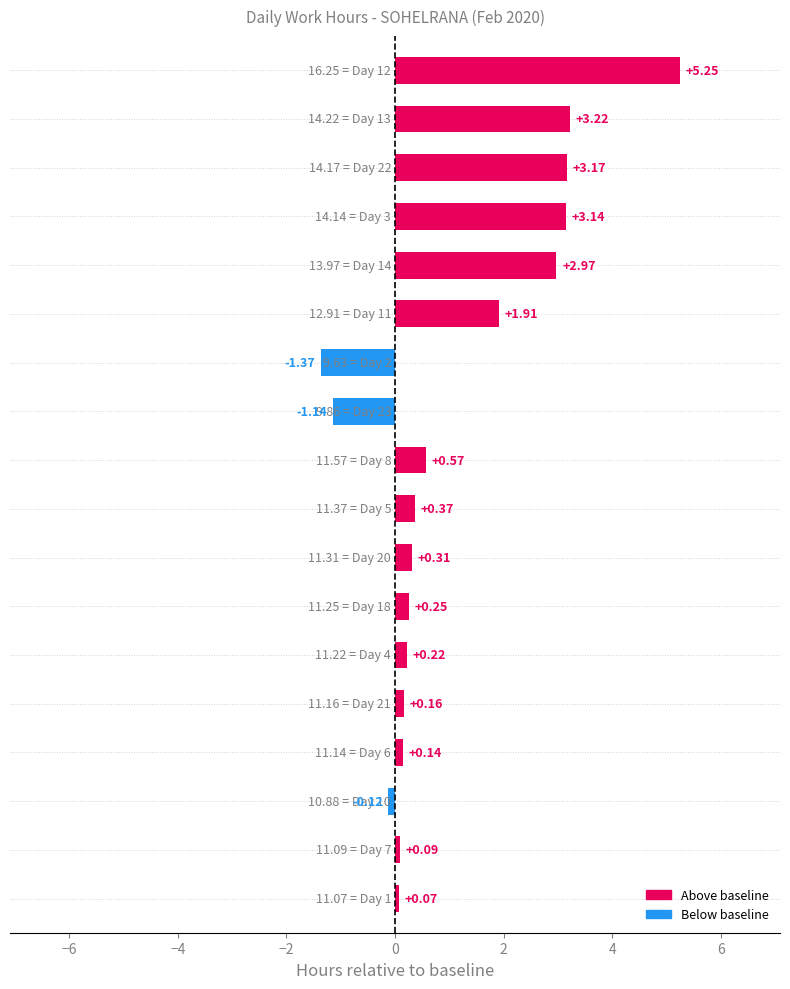

What is the sum of all values?

19.2